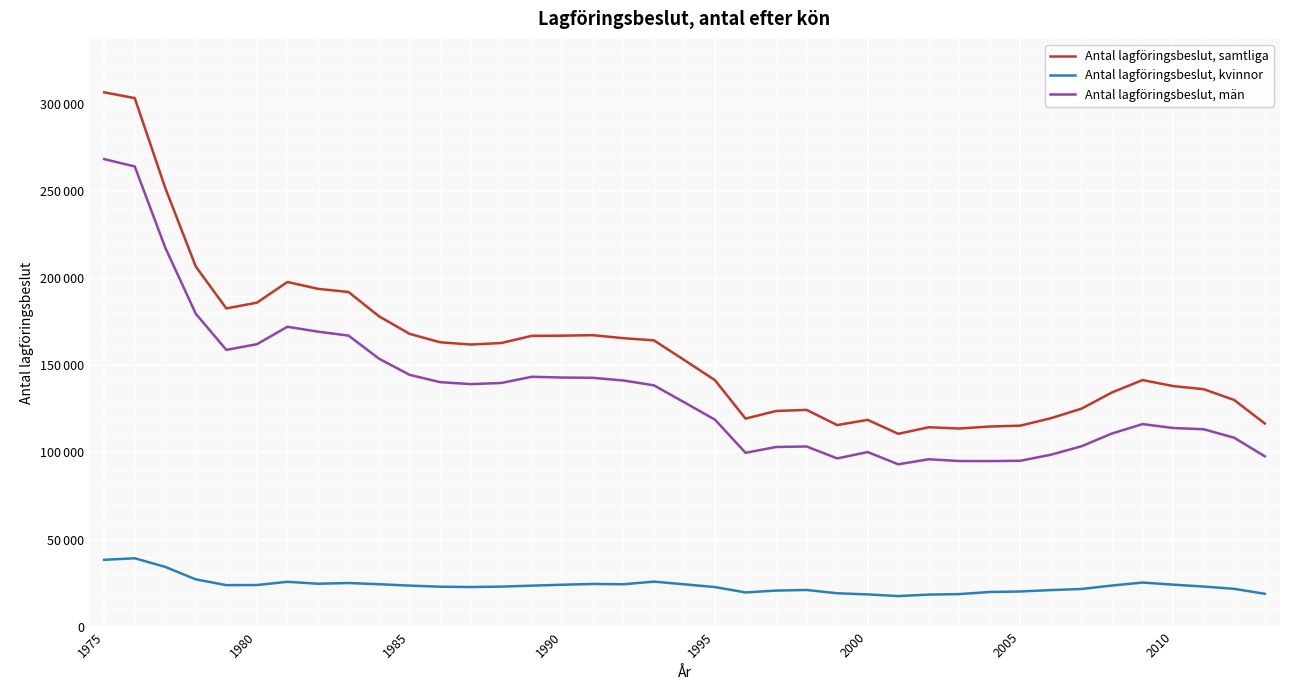

Is this an area chart (filled region under the line)?

No